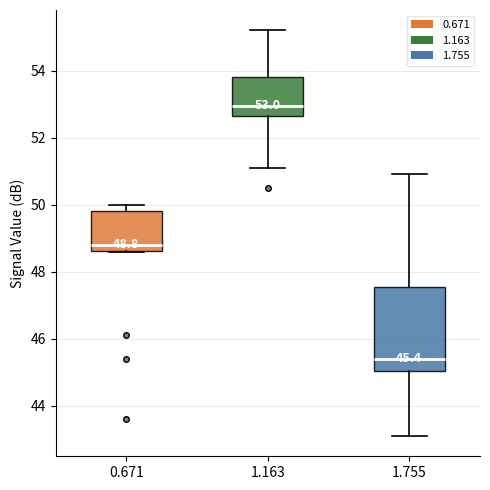

Comparing the boxes themselves (not the whiskers), which one is the tallest?

1.755